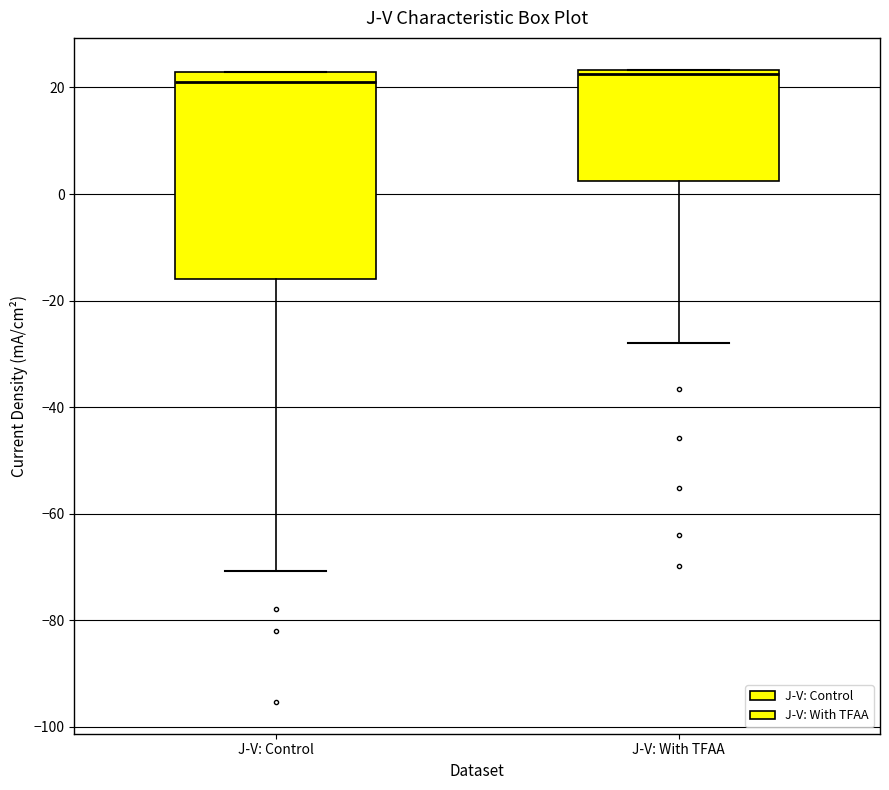

Where is the upper edge of the box for J-V: Control on the y-axis? The values are not printed on the chart, so give them approximately, as read against the axis.

22